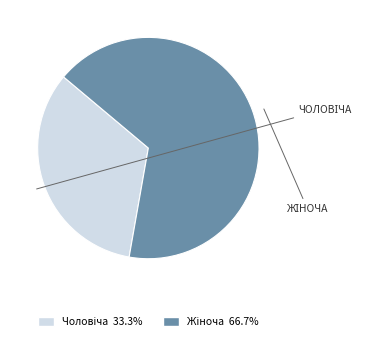

Is there a majority slice in this chart?

Yes